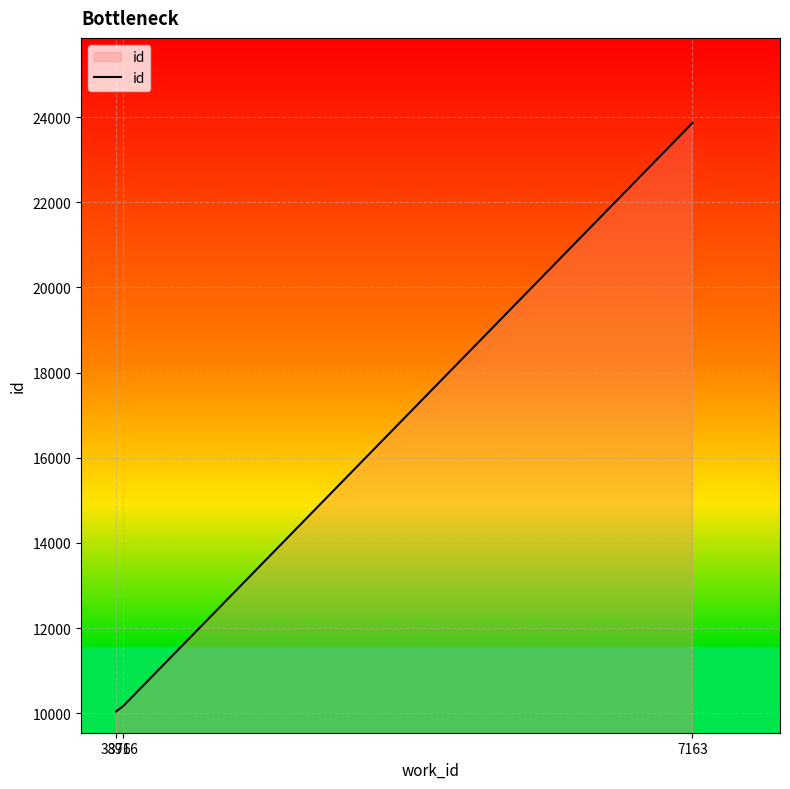

The chart shows a value of 23860 at 7163. True or false?

True